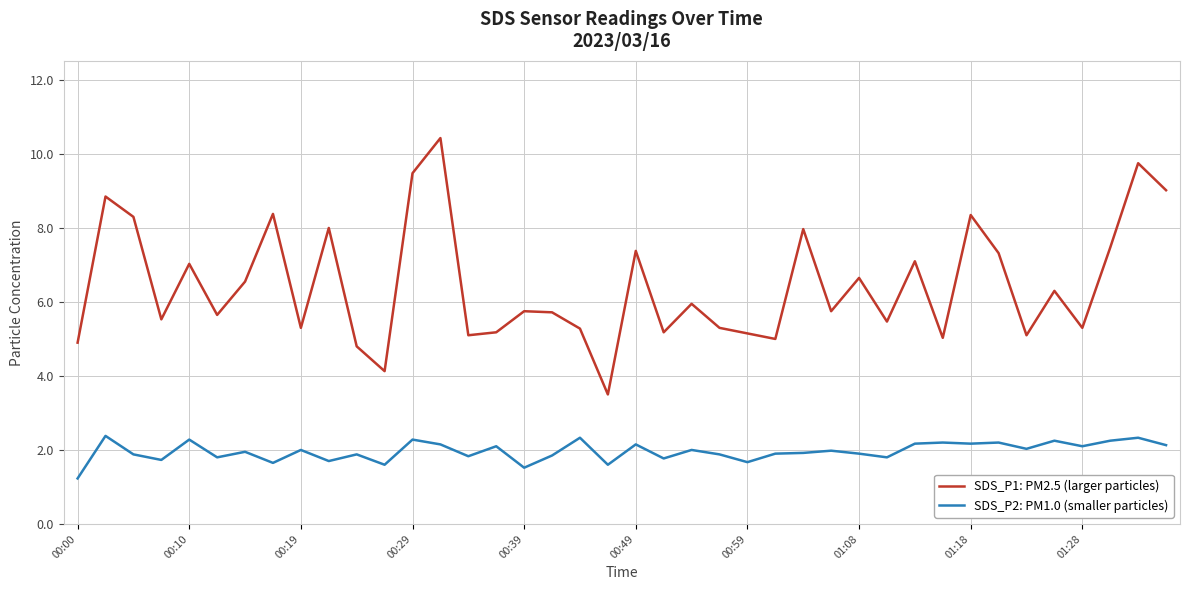

Which series has the widest spread of values?

SDS_P1: PM2.5 (larger particles)